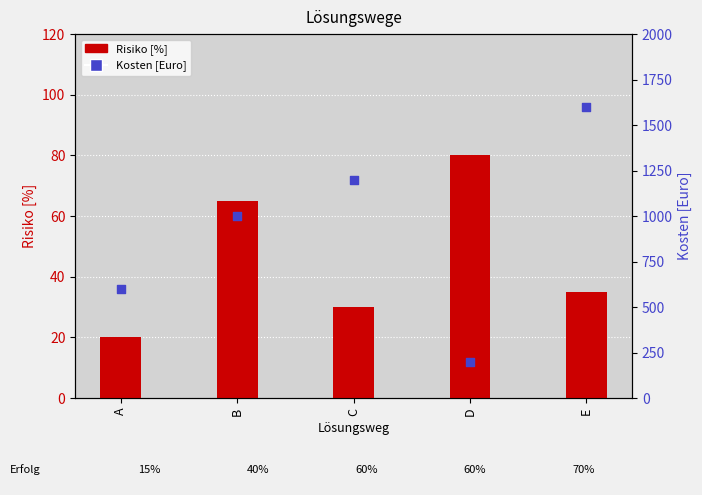

Which series reaches the minimum Y coordinate?

Risiko [%]